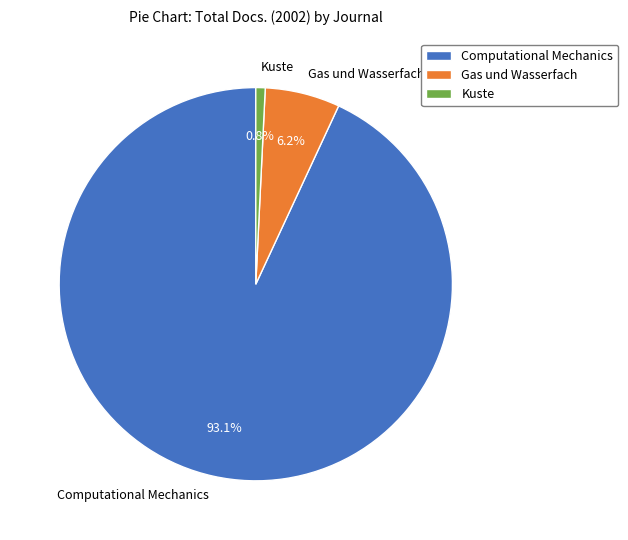

Which slice is the largest?

Computational Mechanics